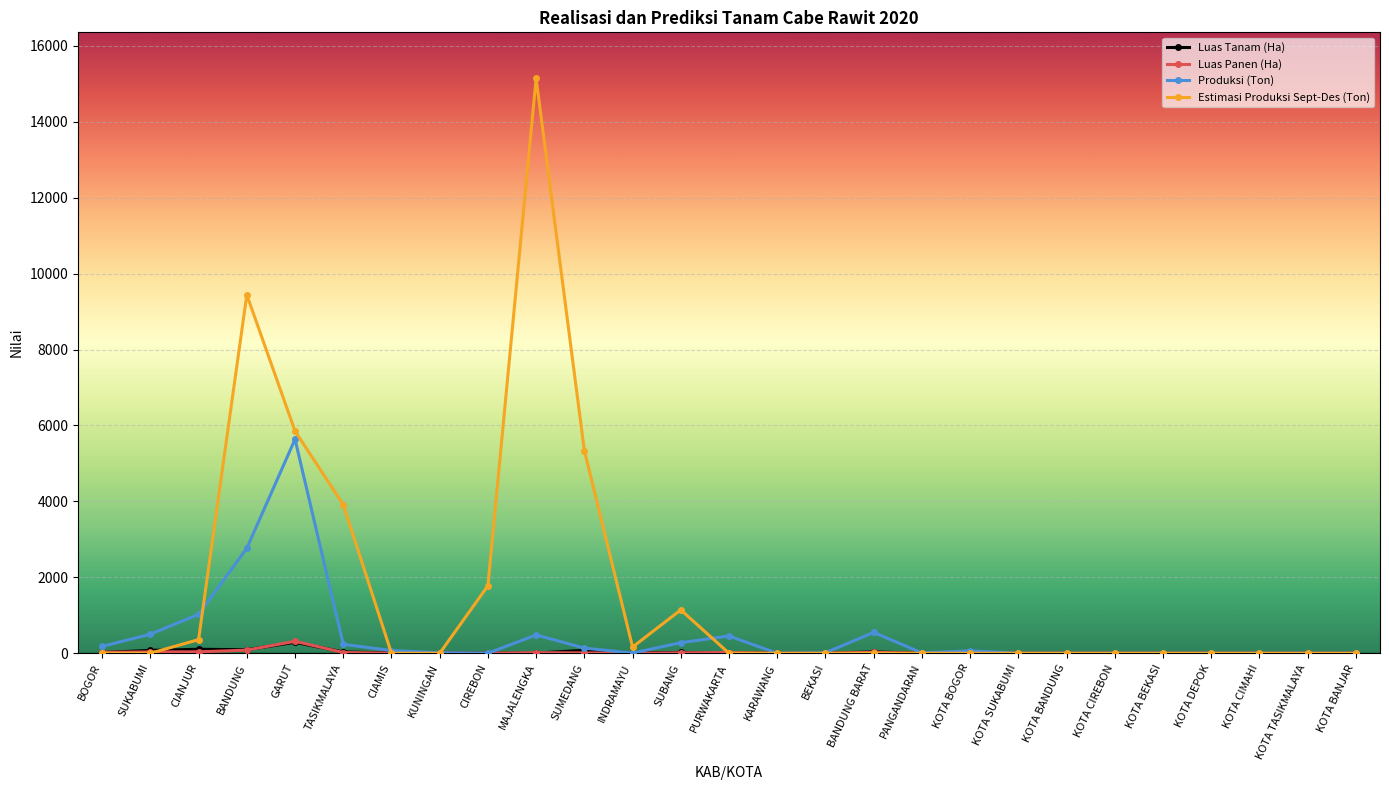

Where is the first local maximum for Estimasi Produksi Sept-Des (Ton)?

BANDUNG